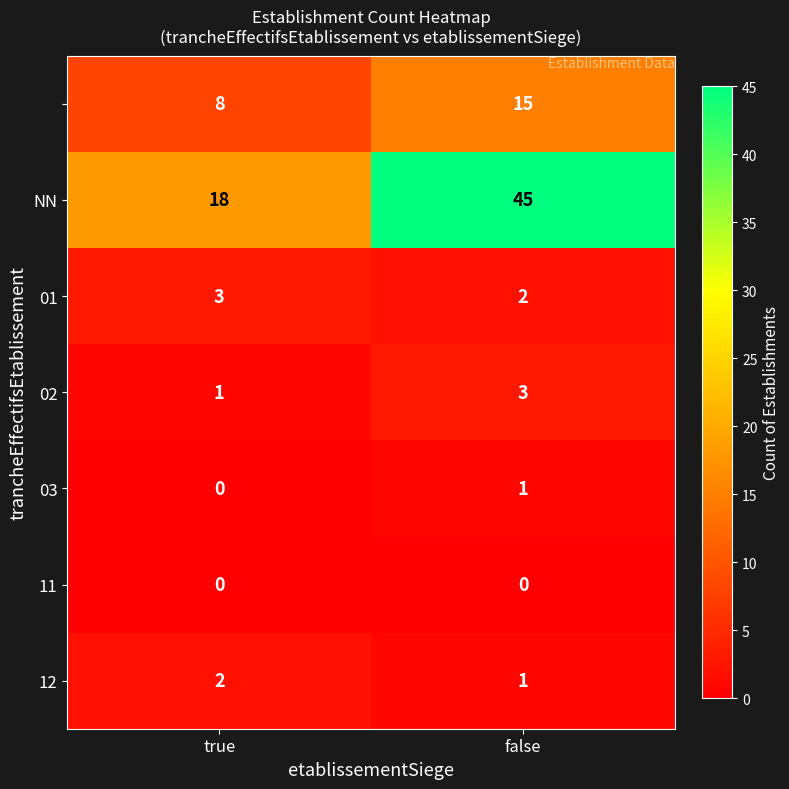

At which category is the sum across all series the highest?

false